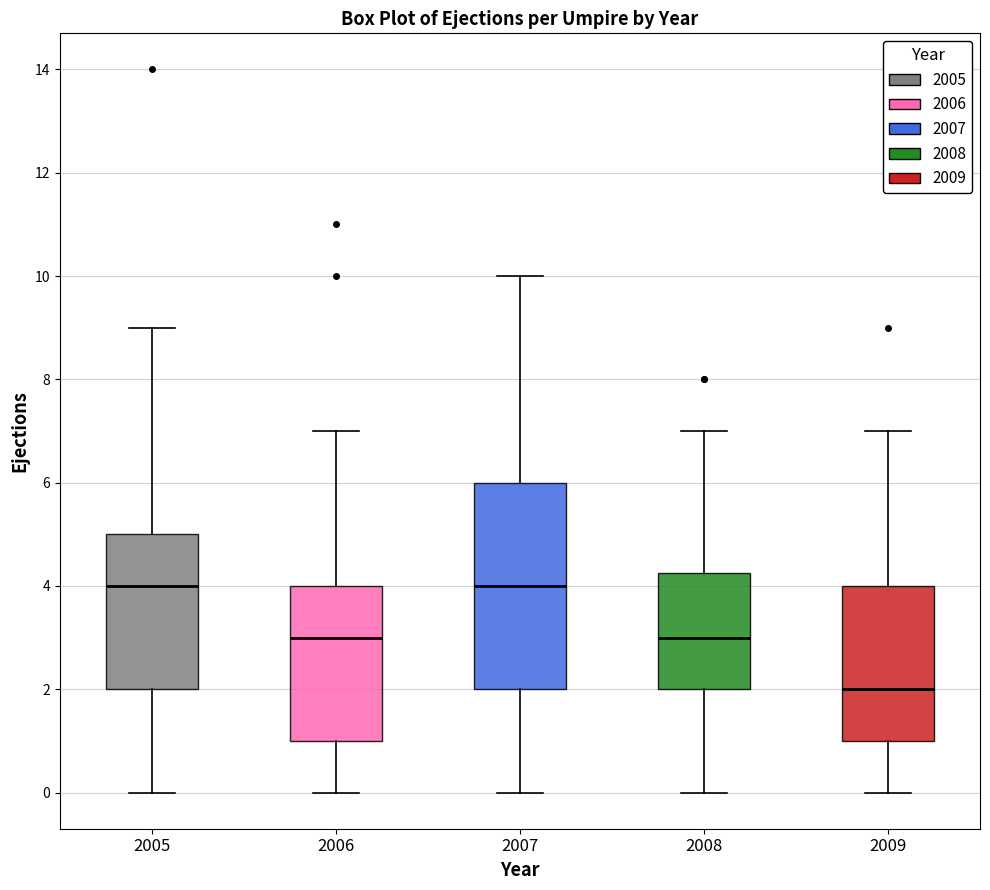

Where does the lower whisker of the box at x = 2008 end on the y-axis? The values are not printed on the chart, so give them approximately, as read against the axis.

0.0